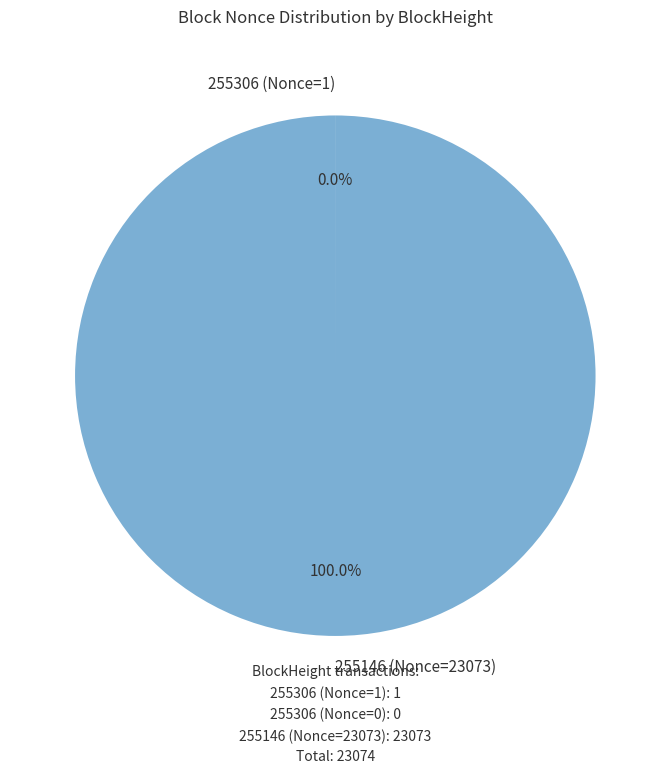

Which category has the biggest portion of the pie?

255146 (Nonce=23073)